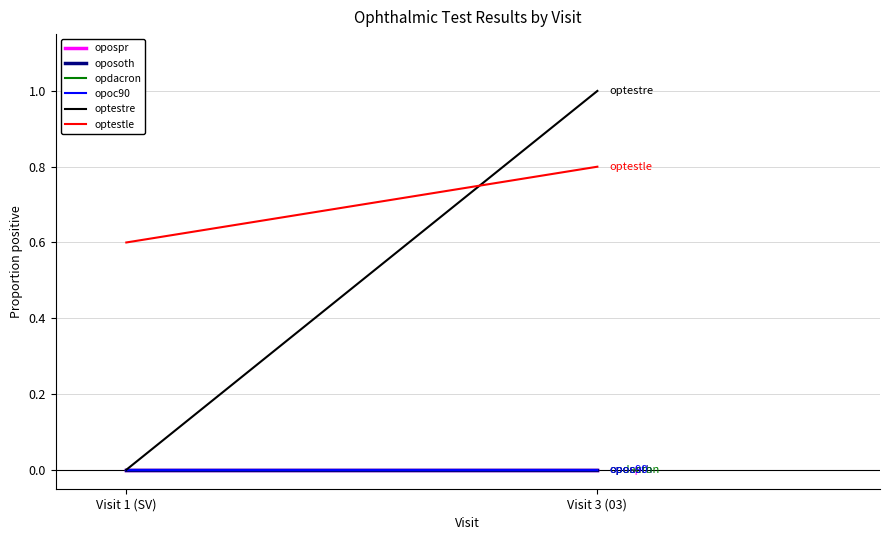

Reading right to left, list all the values displayed in this chart.

opospr: 0.0	0.0
oposoth: 0.0	0.0
opdacron: 0.0	0.0
opoc90: 0.0	0.0
optestre: 1.0	0.0
optestle: 0.8	0.6